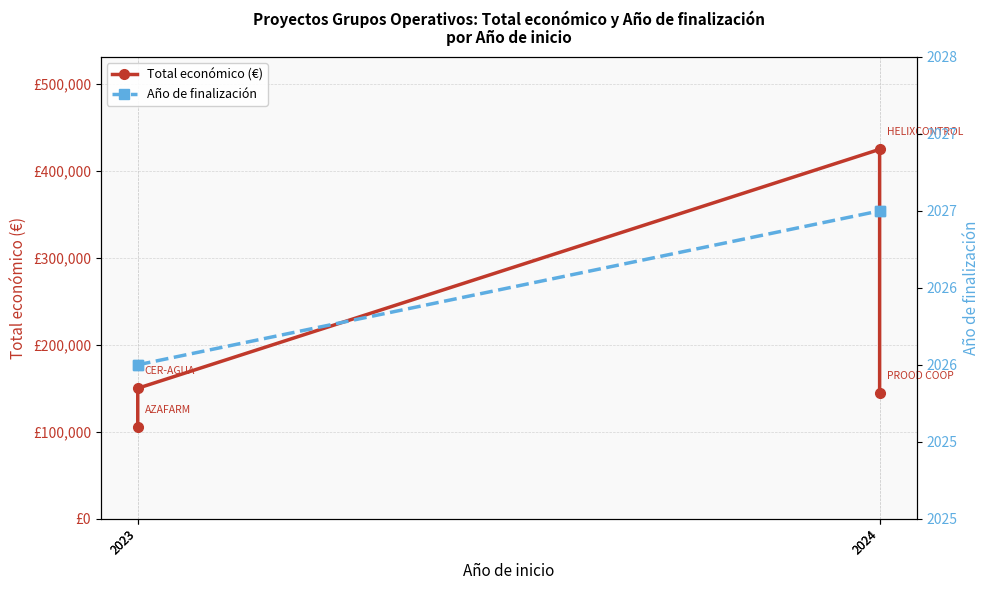

At which category is the sum across all series the highest?

2024